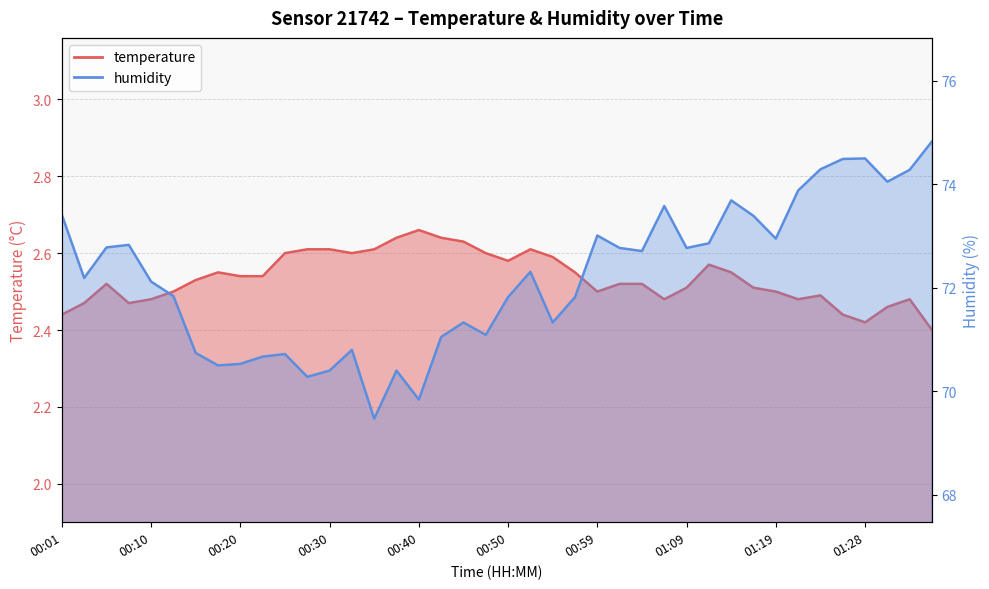

The value of humidity at 00:59 is 73.0. True or false?

True